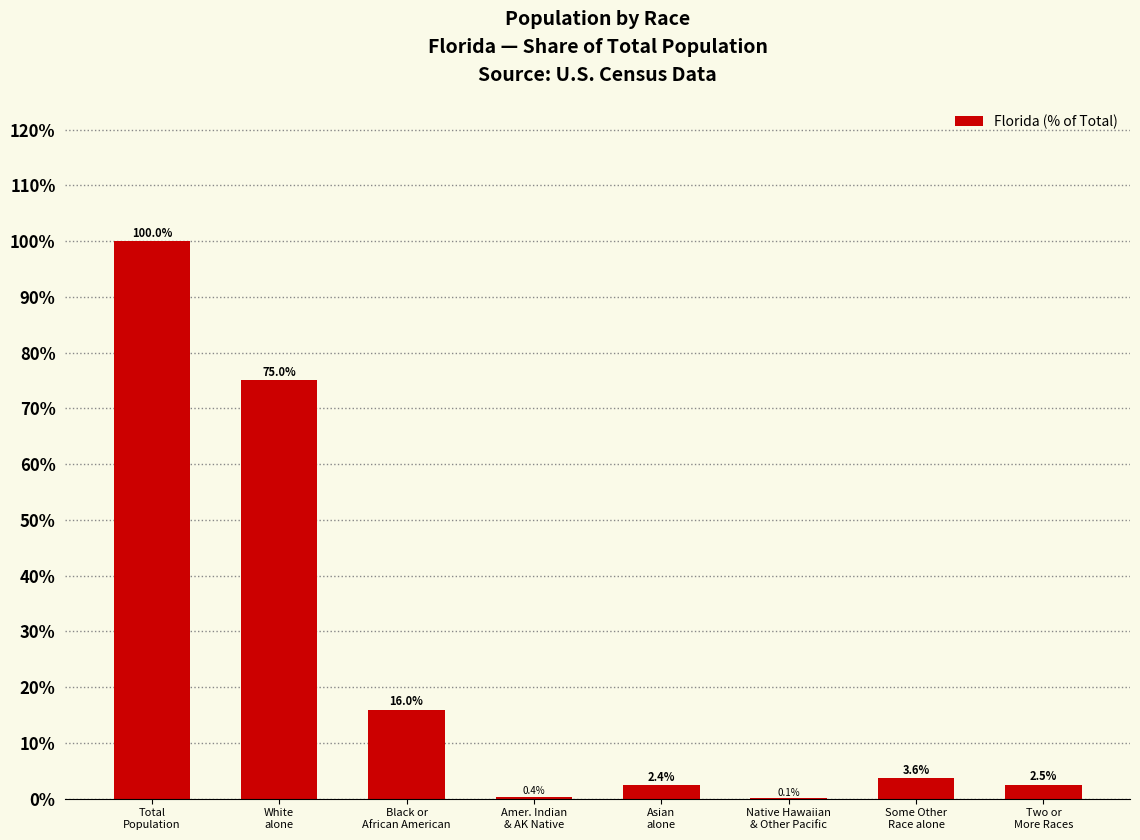

How many values exceed 3?

4